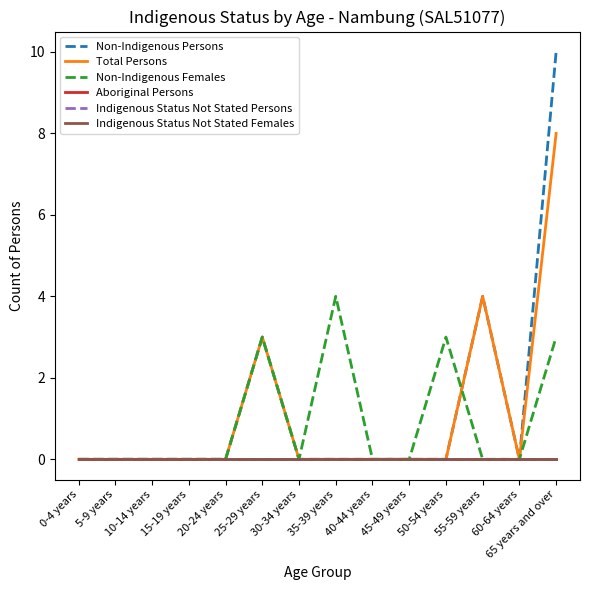

True or false: Aboriginal Persons has a value of 0 at 20-24 years.

True